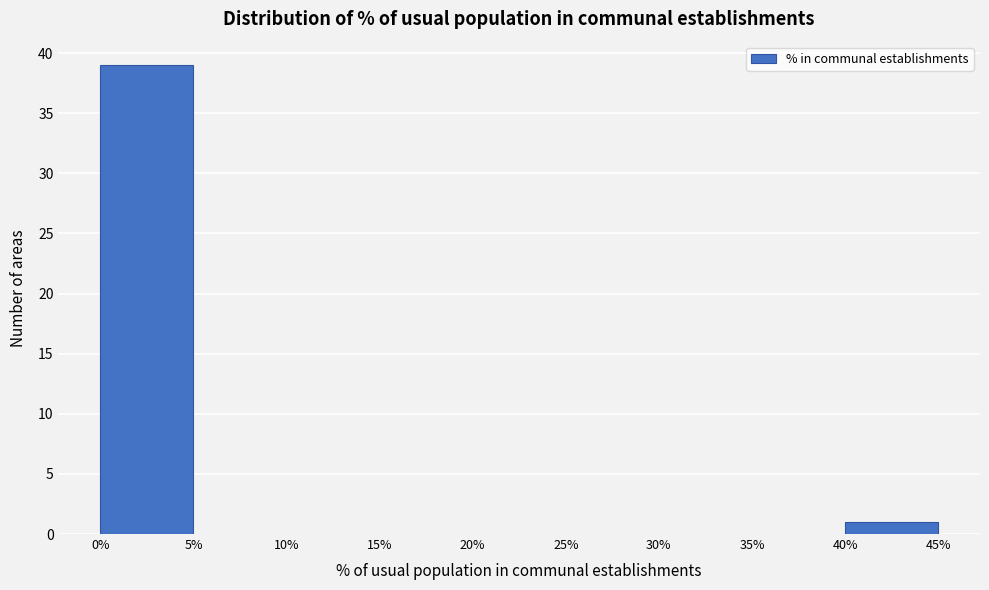

Reading left to right, transcribe this chart: for each bar, give the range it covers on the x-axis and its height. The values are not printed on the chart, so give them approximately, as read against the axis.

0% to 5%: 39
5% to 10%: 0
10% to 15%: 0
15% to 20%: 0
20% to 25%: 0
25% to 30%: 0
30% to 35%: 0
35% to 40%: 0
40% to 45%: 1